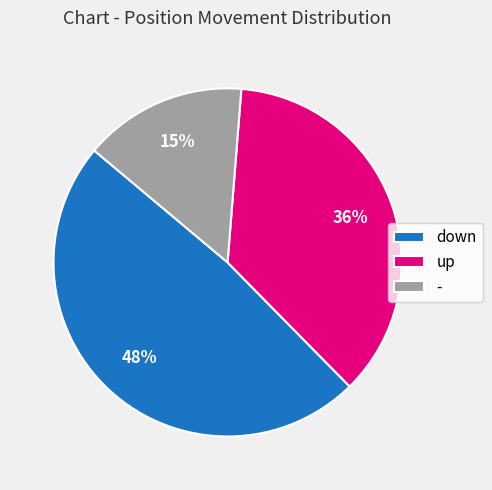

Does any single category account for the majority?

No